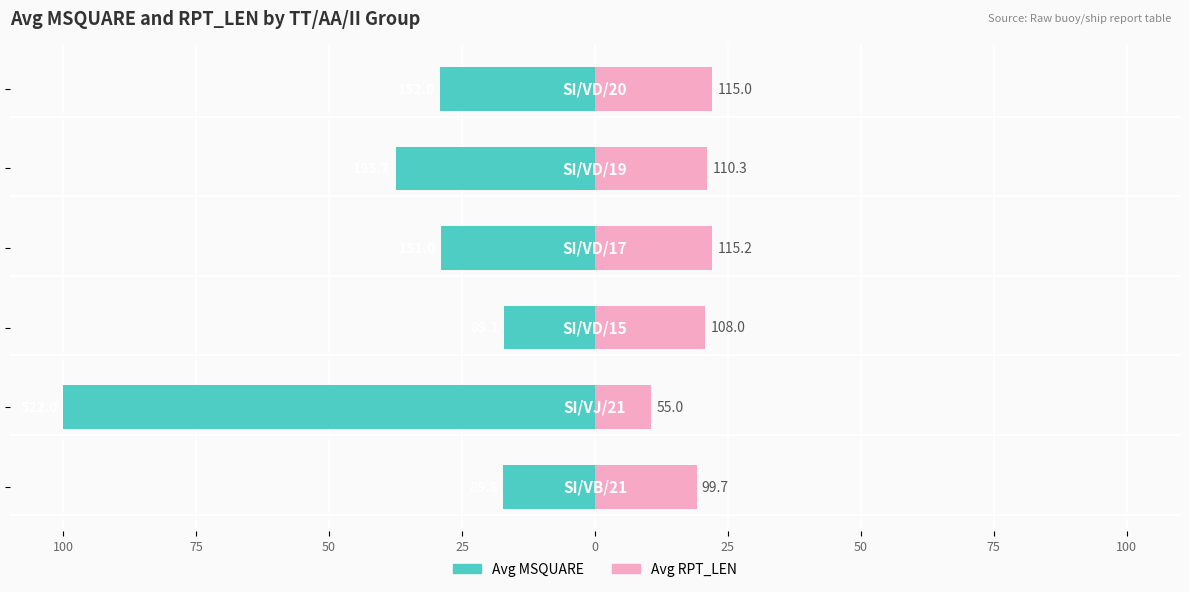

How many bars are there in total?

12